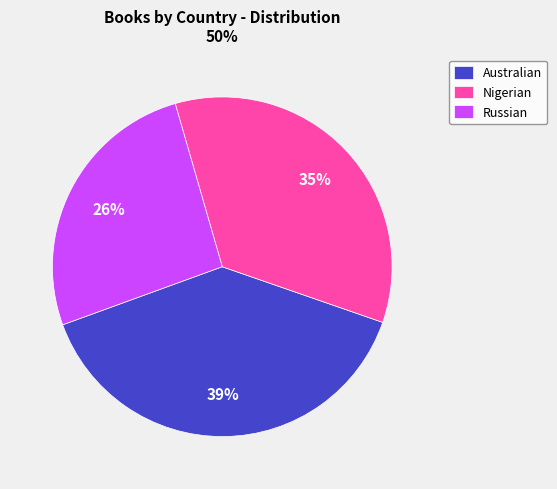

Which slice is the smallest?

Russian